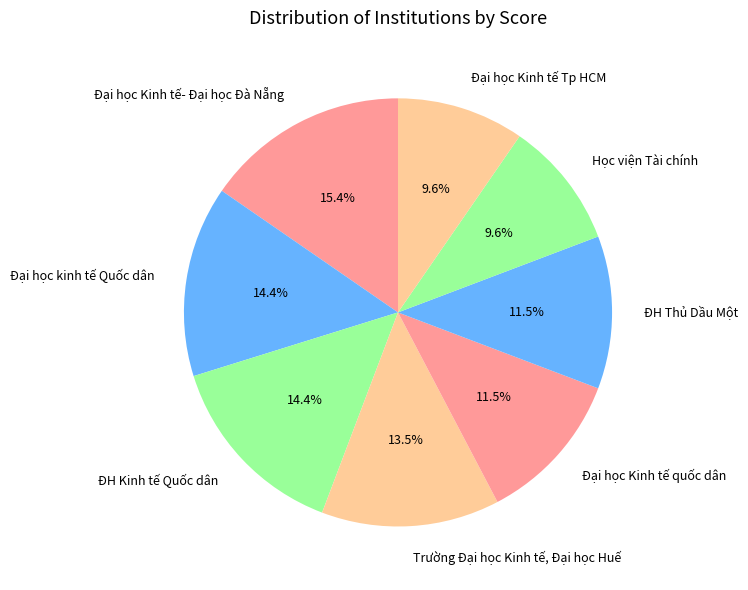

What percentage is NOT represented by Học viện Tài chính?

90.4%